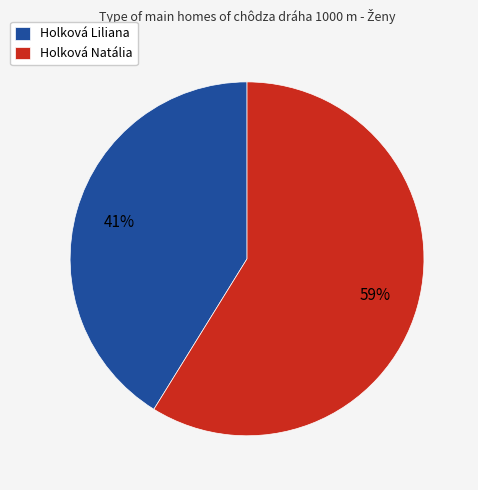

To the nearest percent, what is the difference between the Holková Natália and Holková Liliana slice percentages?

18%